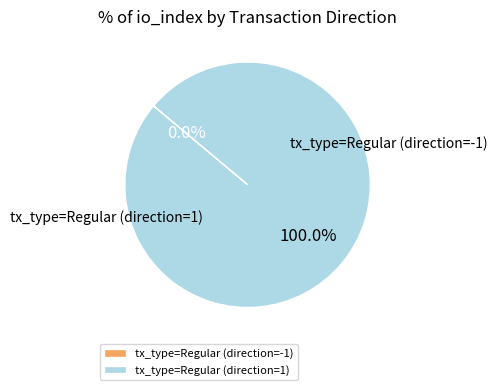

What portion of the pie excludes tx_type=Regular (direction=-1)?

100.0%